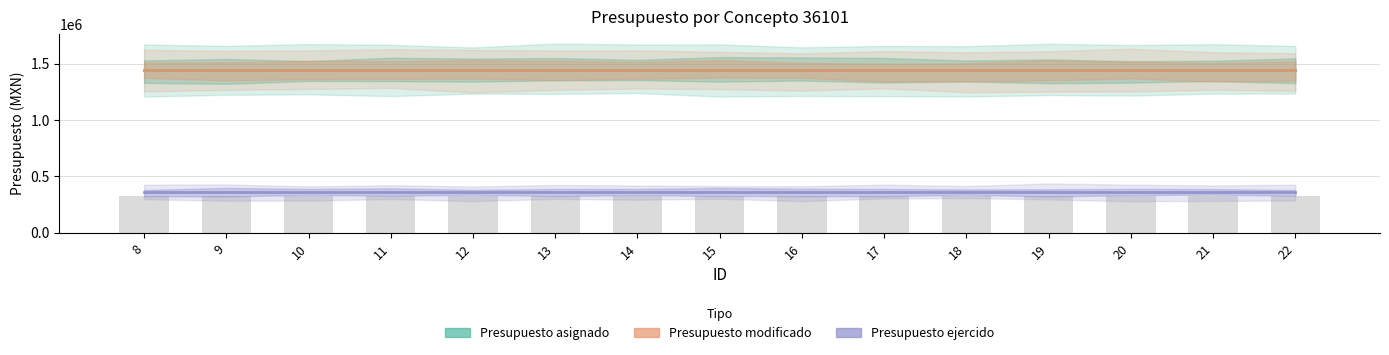

Reading left to right, extract all data points from this chart.

Presupuesto asignado: 1440000	1440000	1440000	1440000	1440000	1440000	1440000	1440000	1440000	1440000	1440000	1440000	1440000	1440000	1440000
Presupuesto modificado: 1440000	1440000	1440000	1440000	1440000	1440000	1440000	1440000	1440000	1440000	1440000	1440000	1440000	1440000	1440000
Presupuesto ejercido: 360000	360000	360000	360000	360000	360000	360000	360000	360000	360000	360000	360000	360000	360000	360000